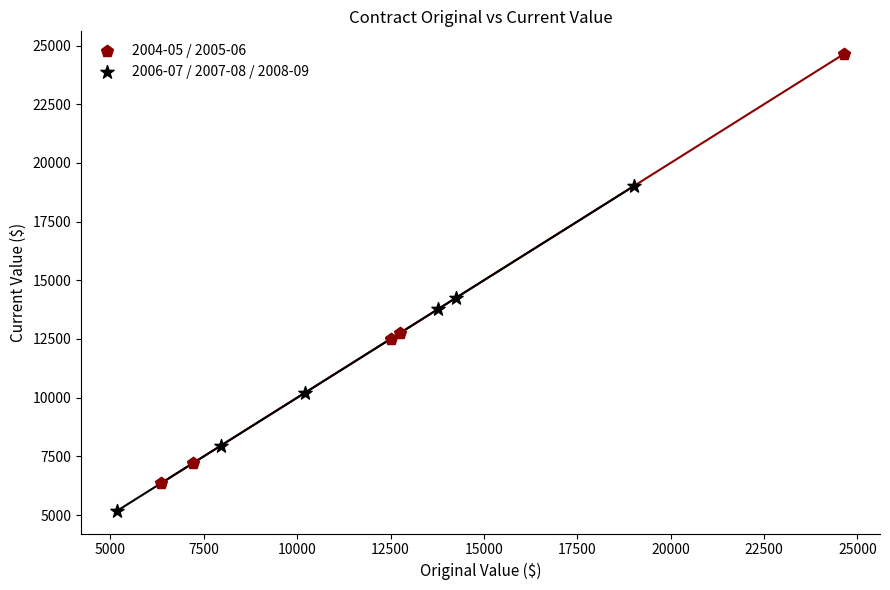

Which series has the largest Y range (max minus min)?

2004-05 / 2005-06